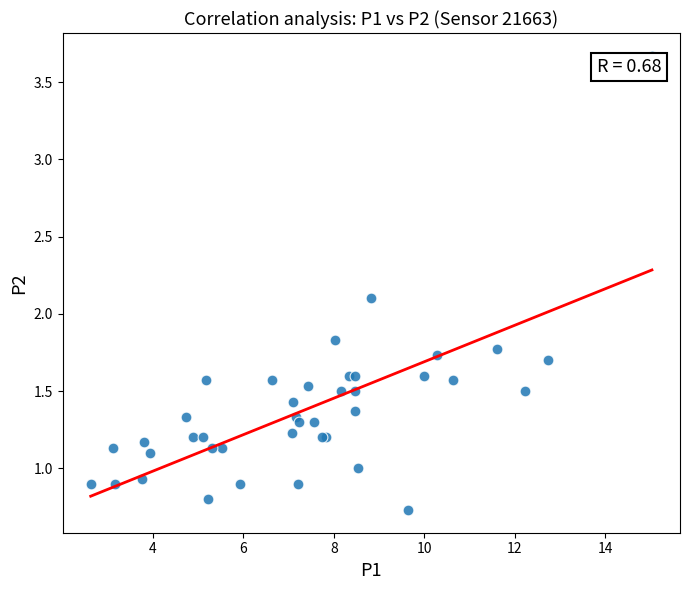

What Y value in the scatter plot is closest to 2?

2.1